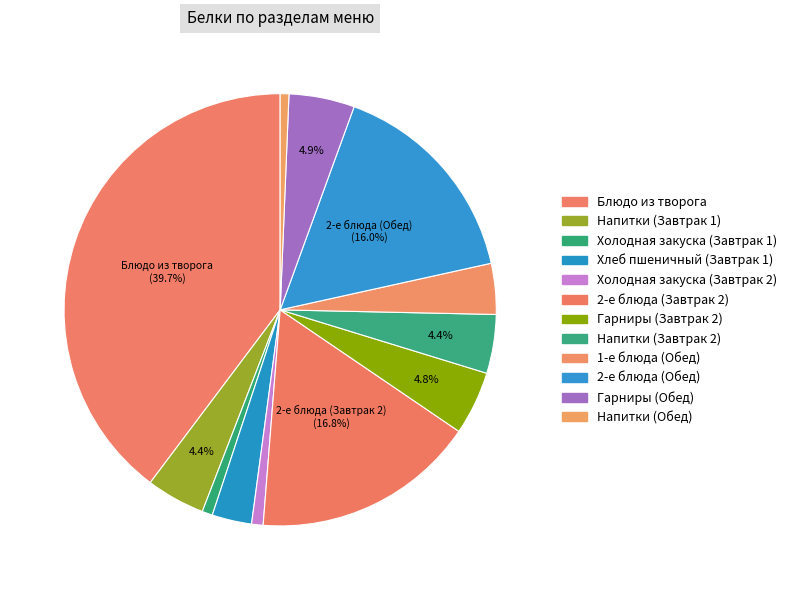

How many segments does this pie chart have?

12